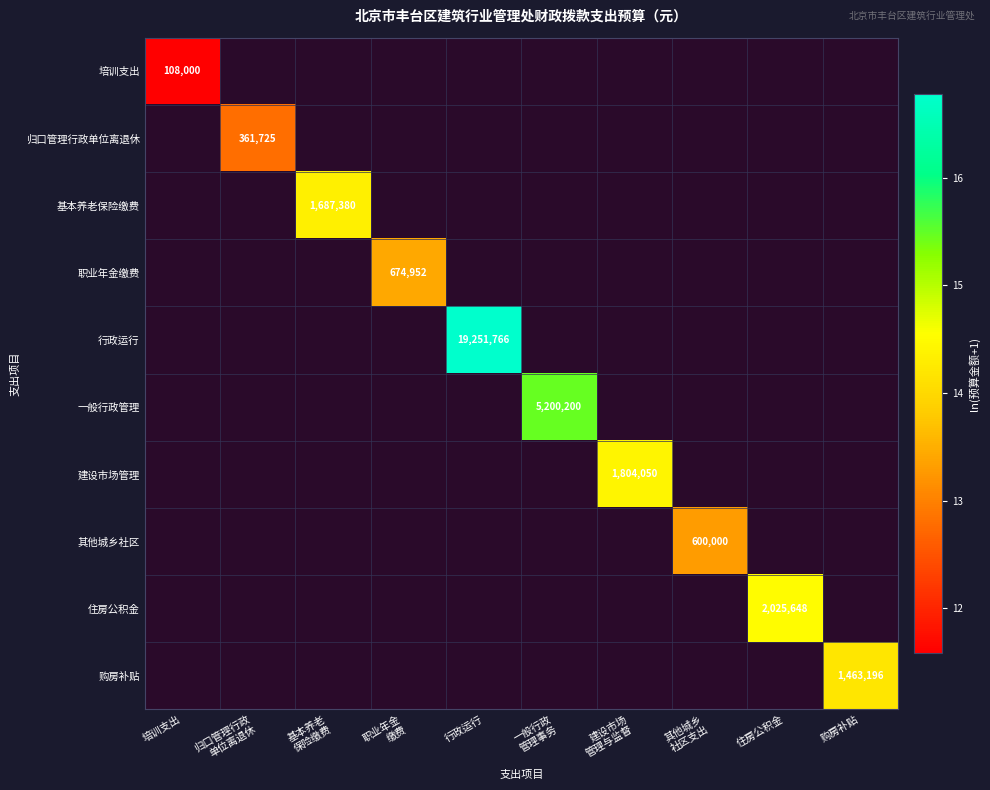

Rank the series at 行政运行 from lowest to highest value.

培训支出, 归口管理行政单位离退休, 基本养老保险缴费, 职业年金缴费, 行政运行, 一般行政管理, 建设市场管理, 其他城乡社区, 住房公积金, 购房补贴